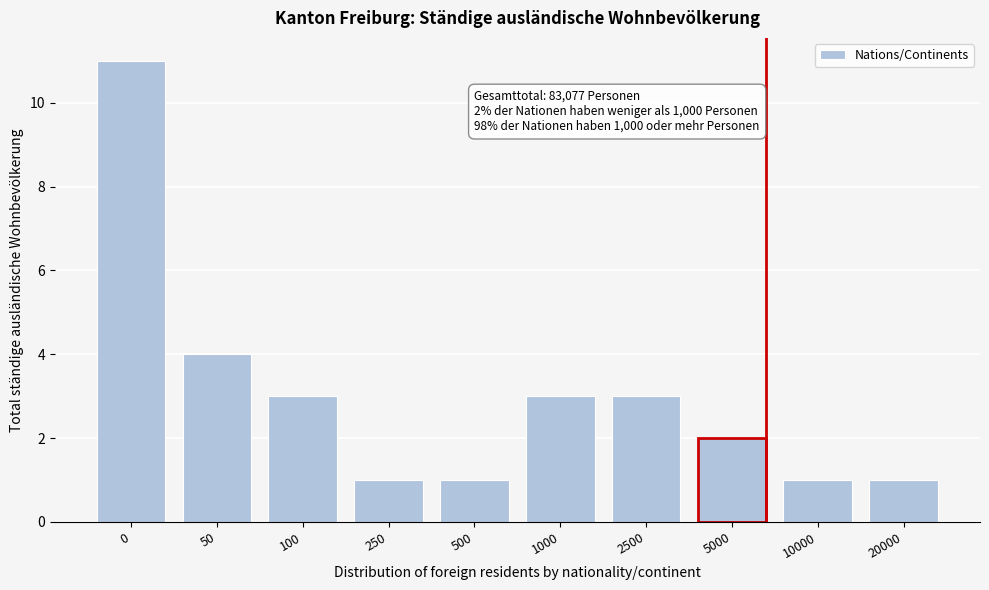

Reading left to right, extract all data points from this chart.

0=11	50=4	100=3	250=1	500=1	1000=3	2500=3	5000=2	10000=1	20000=1